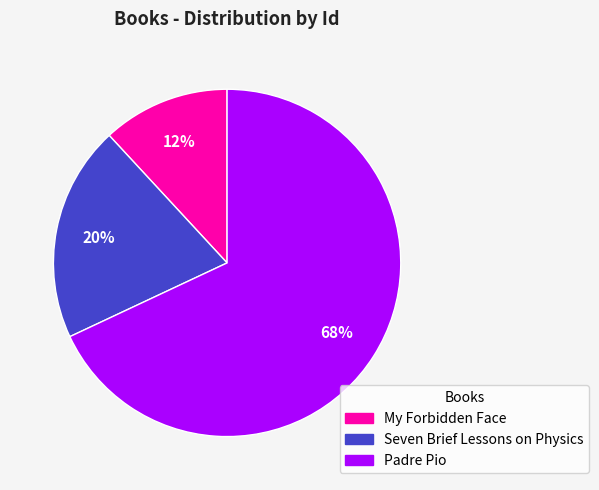

Does any single category account for the majority?

Yes